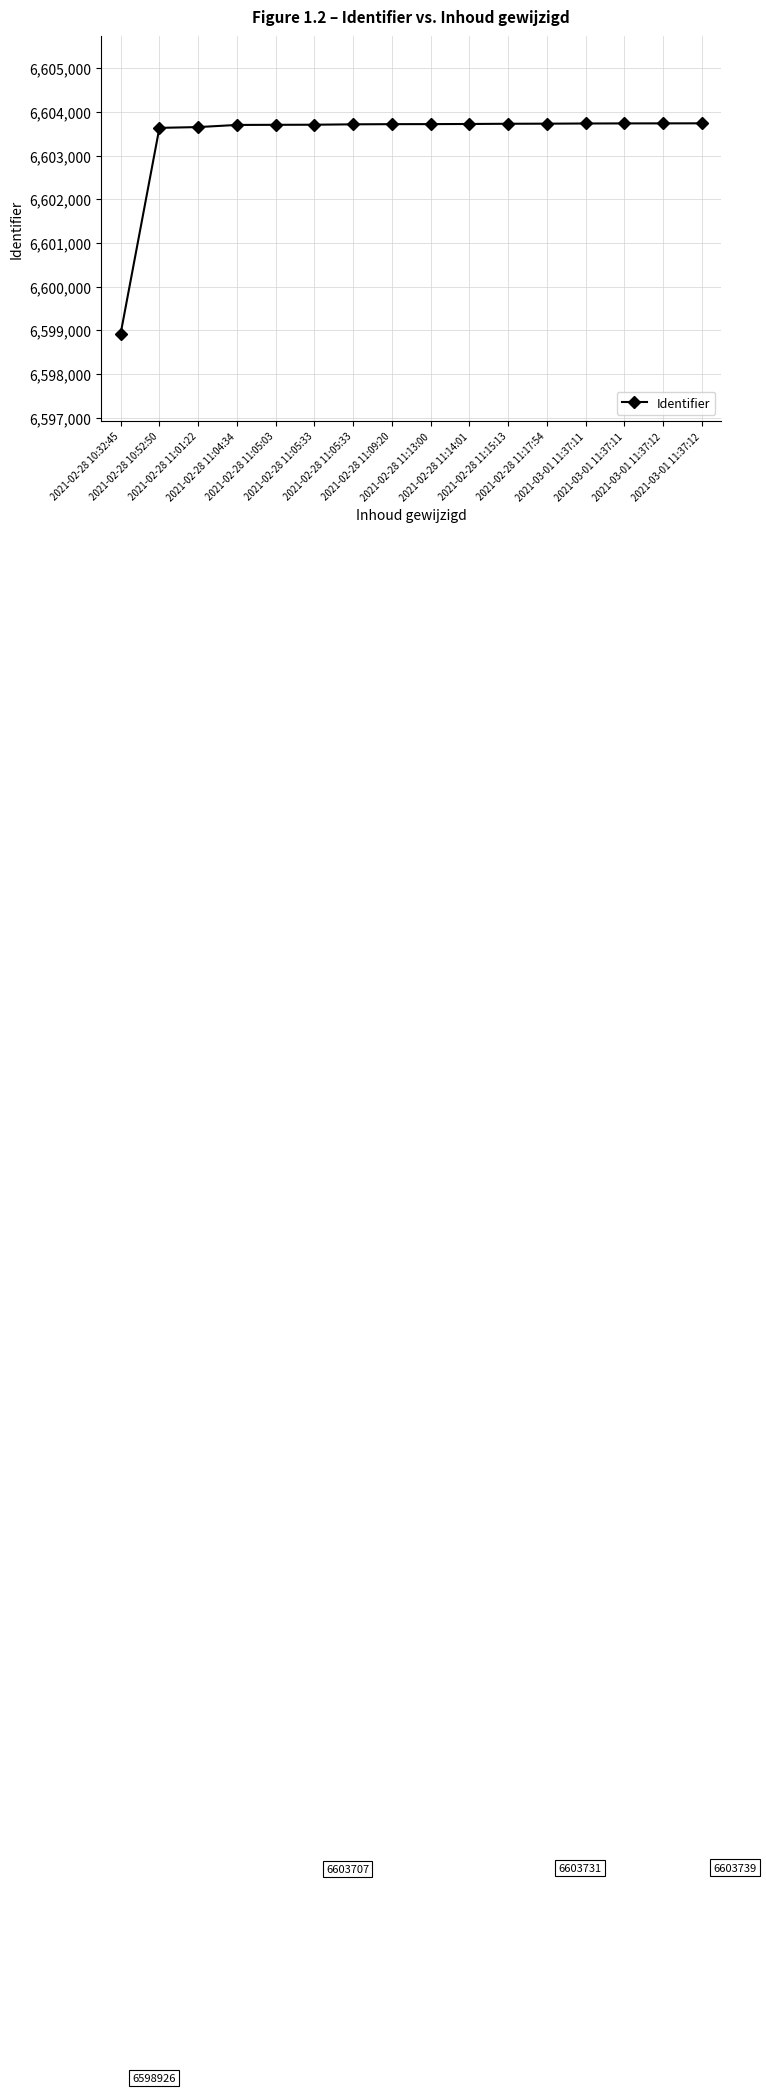

True or false: there are more than 2 points higher than both neighbors.

False